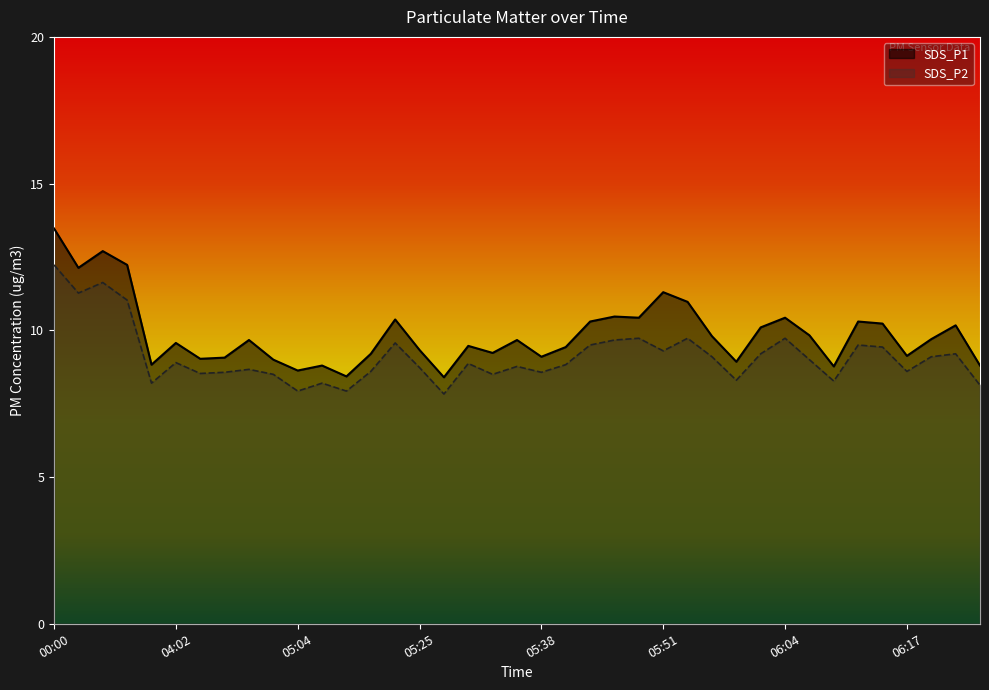

Does the chart have visible grid lines?

No